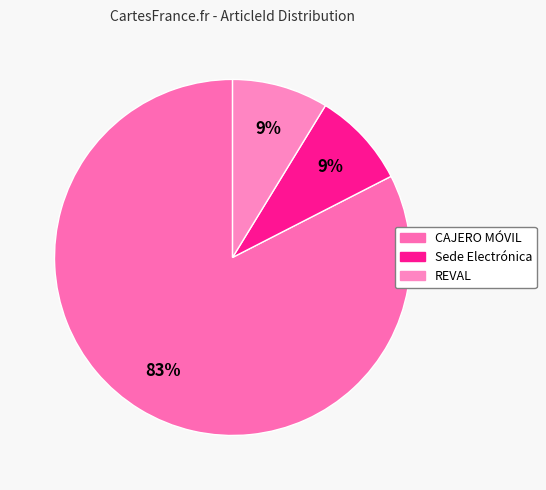

Combined, what portion of the pie is Sede Electrónica and REVAL?

17.5%